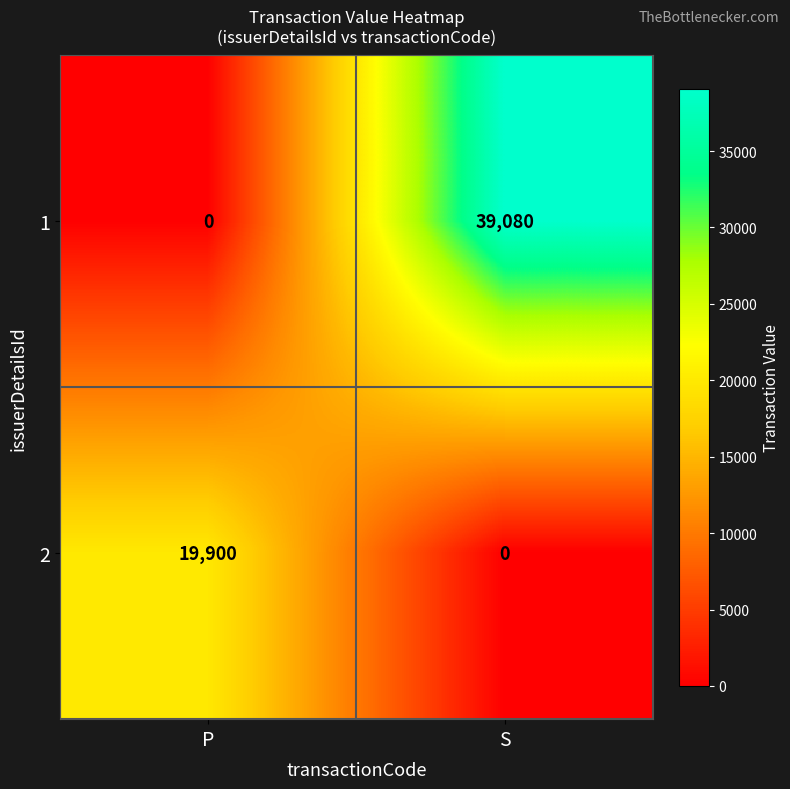

Rank the series by their average value, from highest to lowest.

1, 2